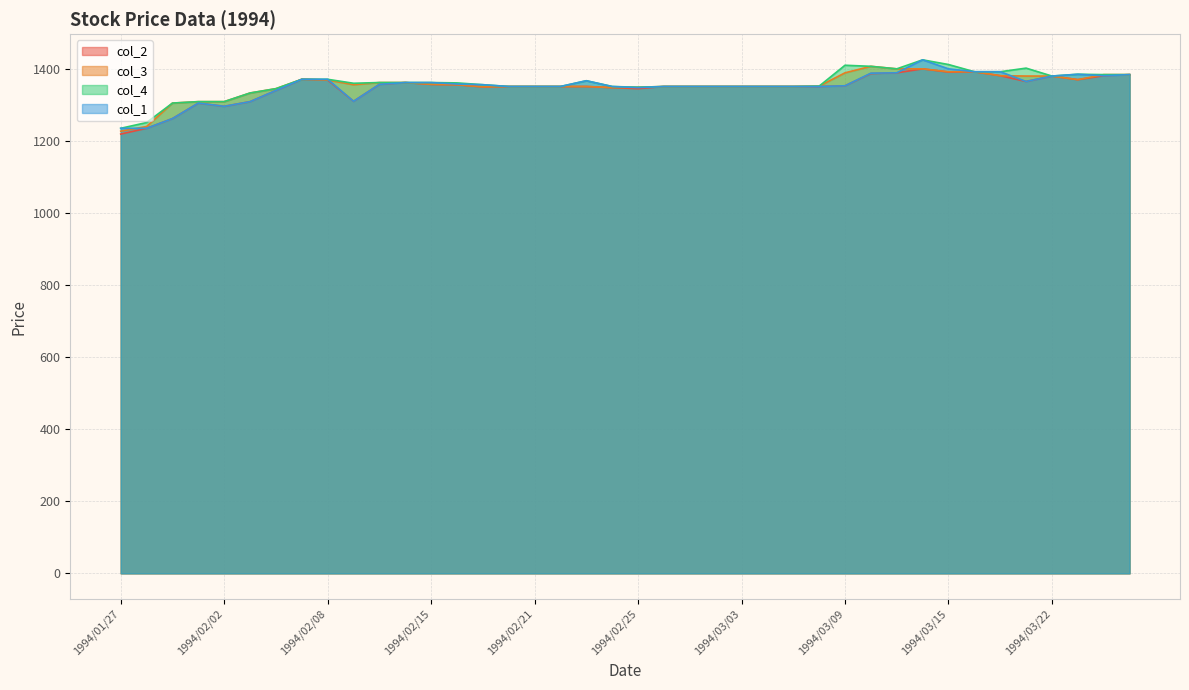

Where is col_4 nearest to the value 1330?

1994/02/03